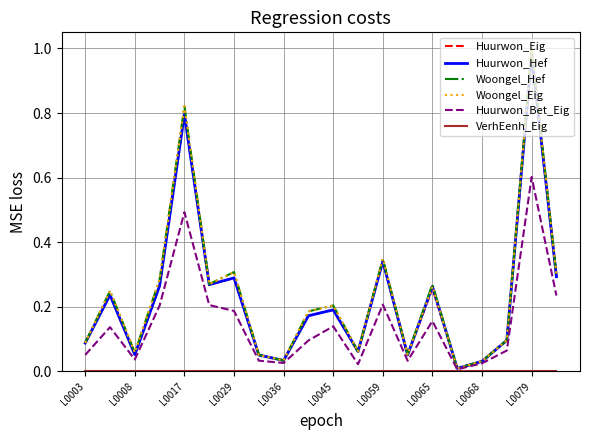

Which series has the largest range (max minus min)?

Woongel_Hef